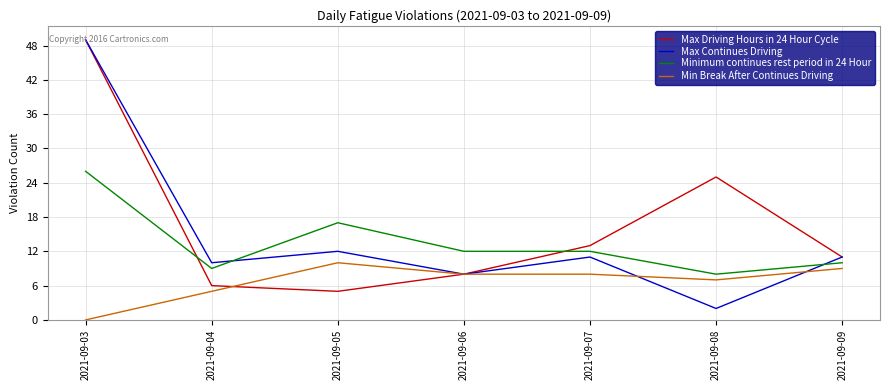

Between 2021-09-05 and 2021-09-09, which series saw the biggest shift?

Minimum continues rest period in 24 Hour